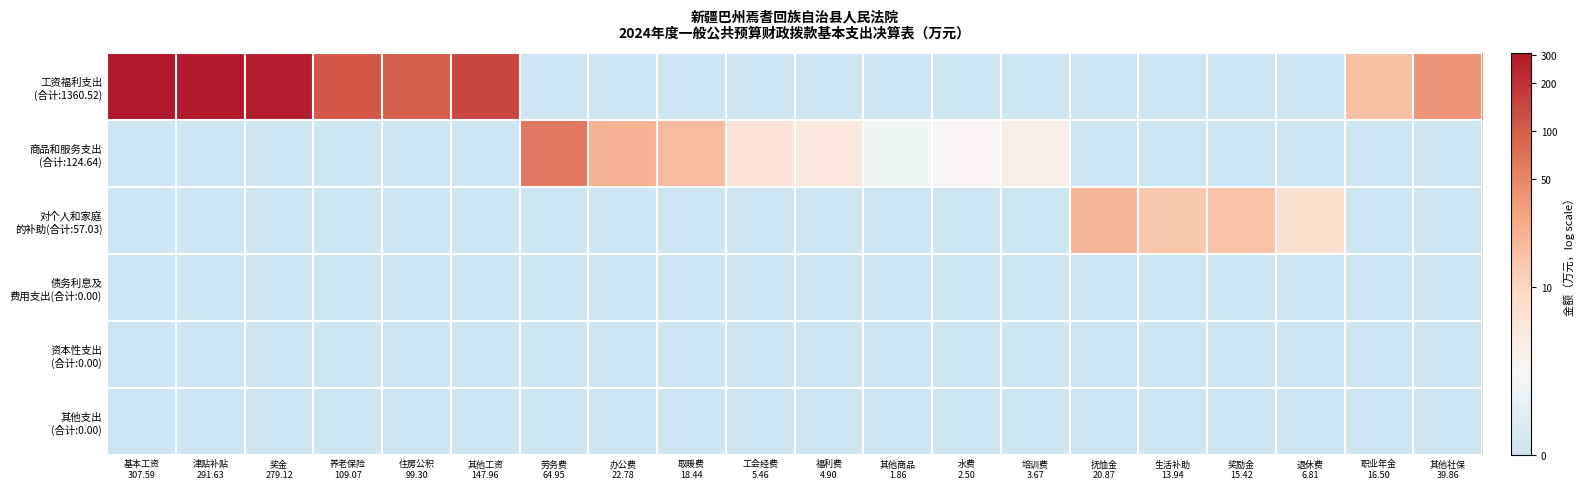

What is the spread (max minus min) of values at 其他商品
1.86?

1.1